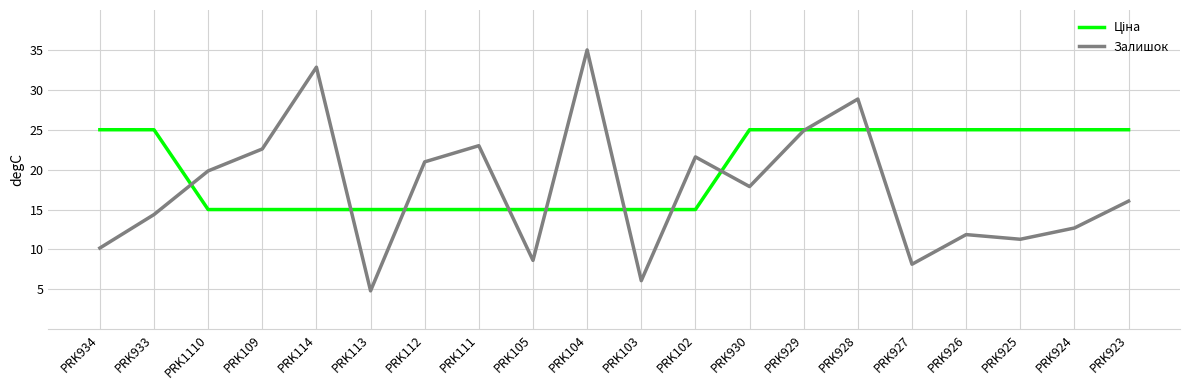

What position from the right is PRK104?

11